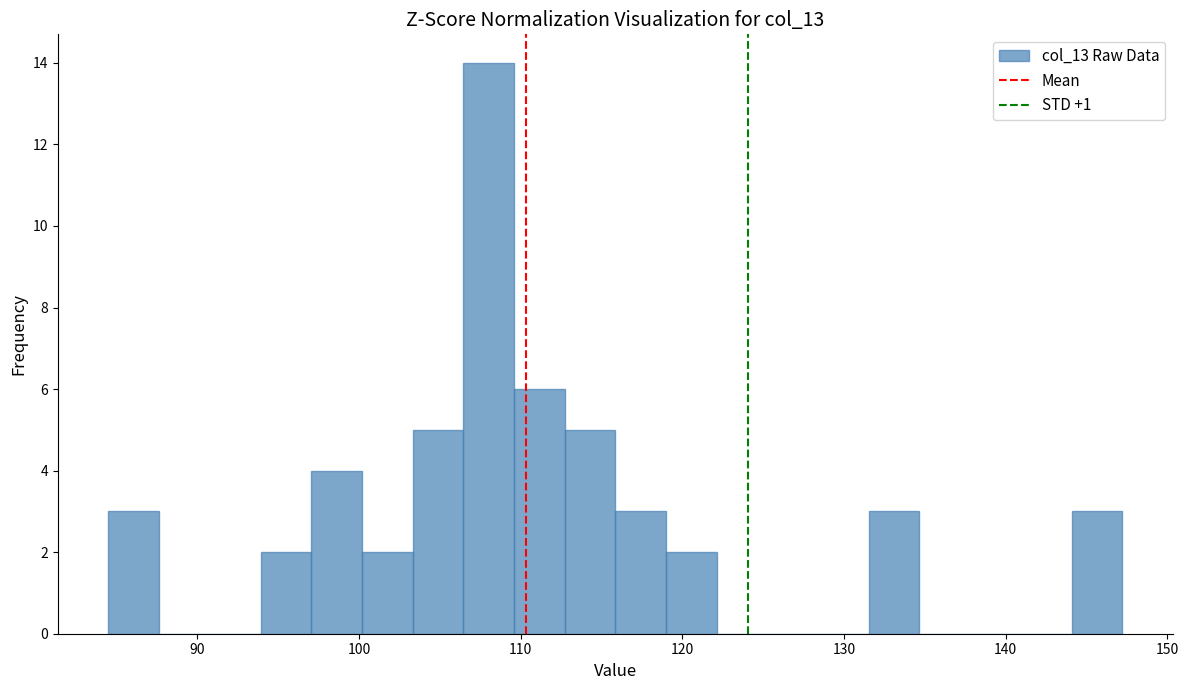

Around what value on the x-axis is the tallest bar? Give the approximate position of its centre, as read against the axis.

108